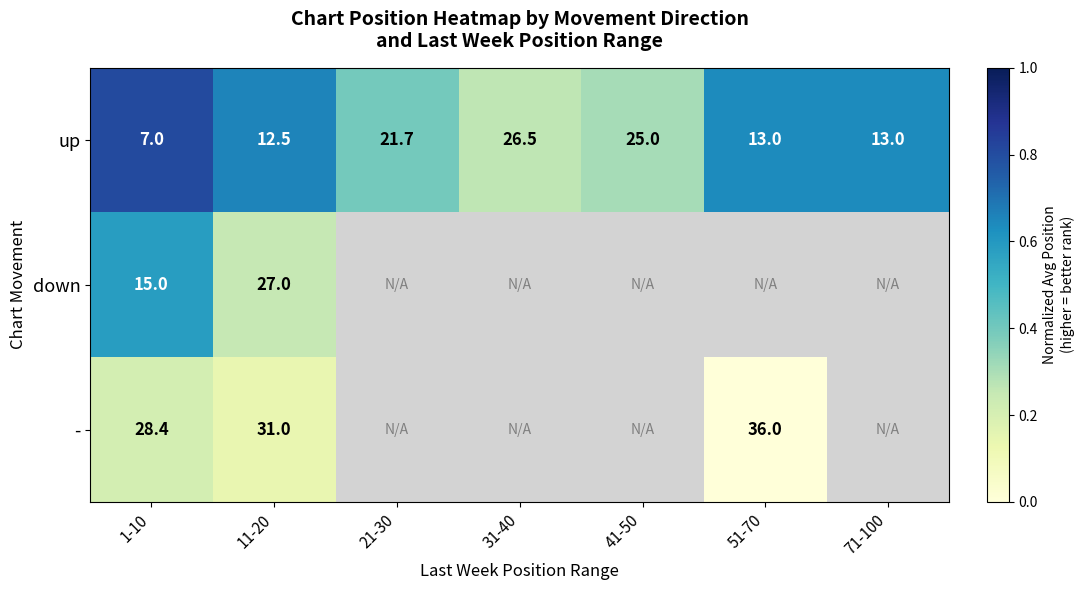

At 1-10, list the series in order from largest to smallest.

-, down, up